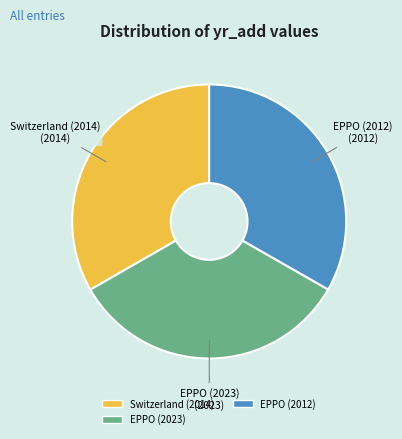

Is there a majority slice in this chart?

No